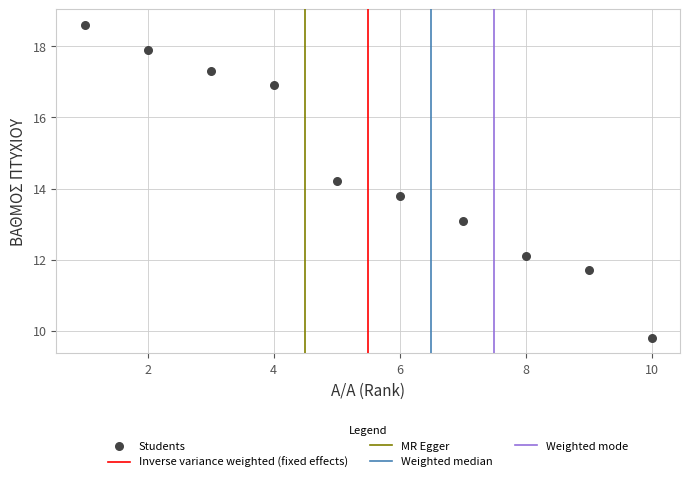

What is the range of X values (max minus min)?

9.0